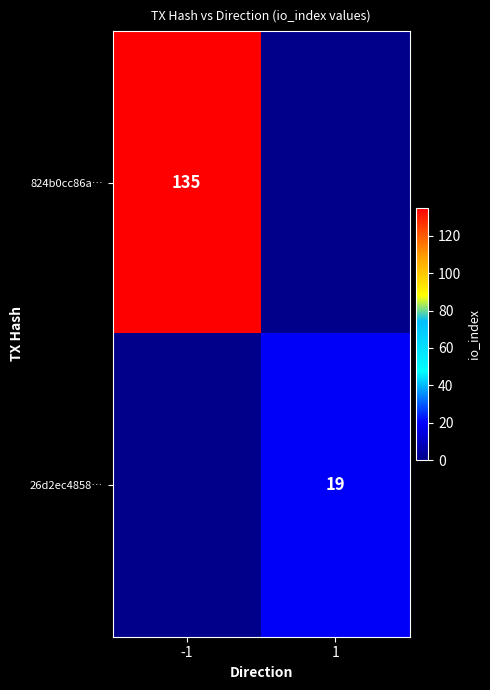

Is the value of 824b0cc86a… at -1 greater than the value of 26d2ec4858… at 1?

Yes